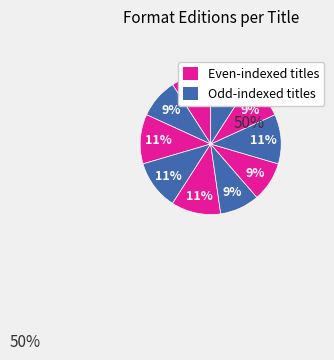

How many segments does this pie chart have?

10